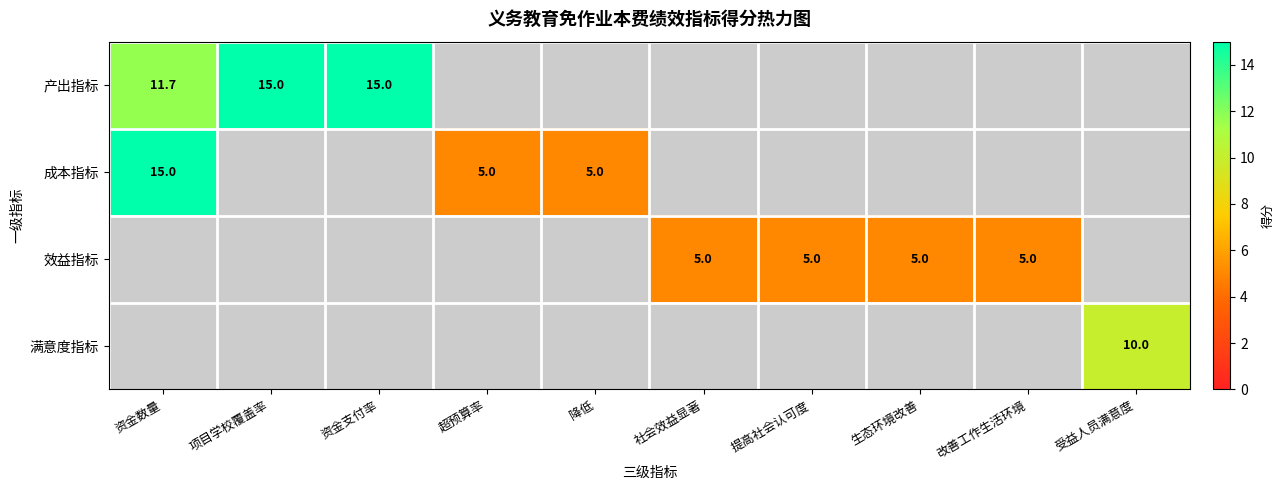

The 成本指标 series shows 15.0 at 资金数量. True or false?

True